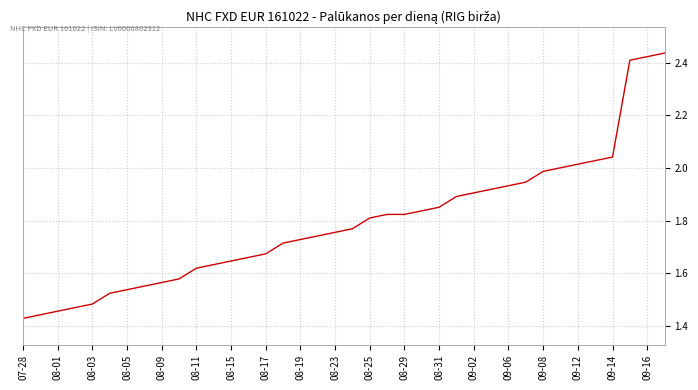

What is the difference between the maximum and minimum values?

1.0